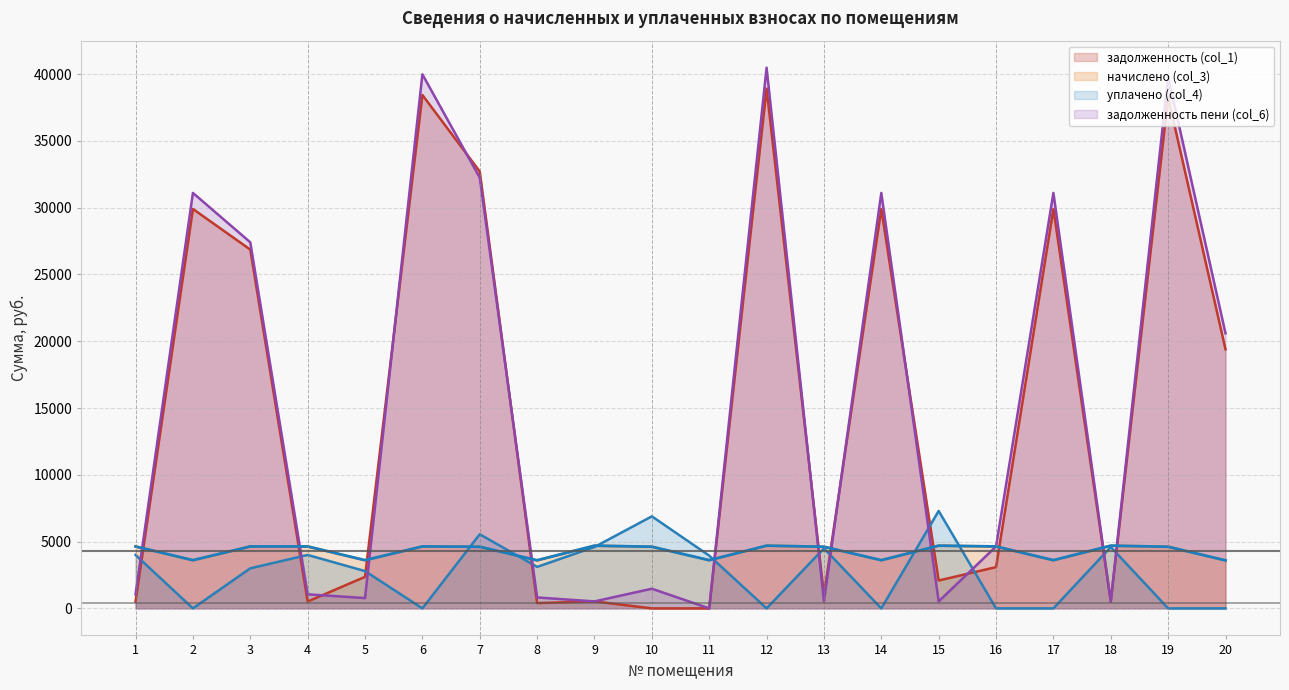

What is the total value across all series at 14?

64617.1